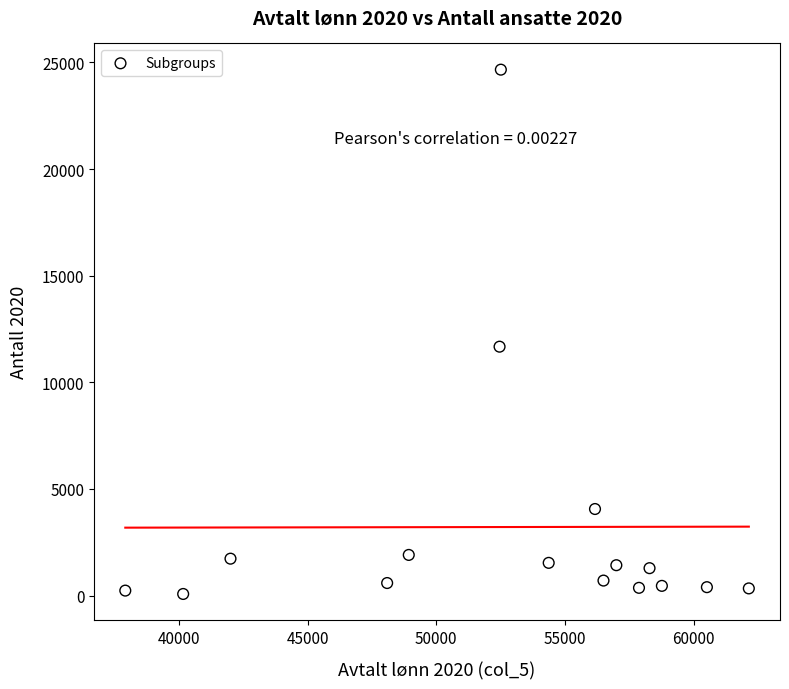

What Y value in the scatter plot is closest to 12366?

11669